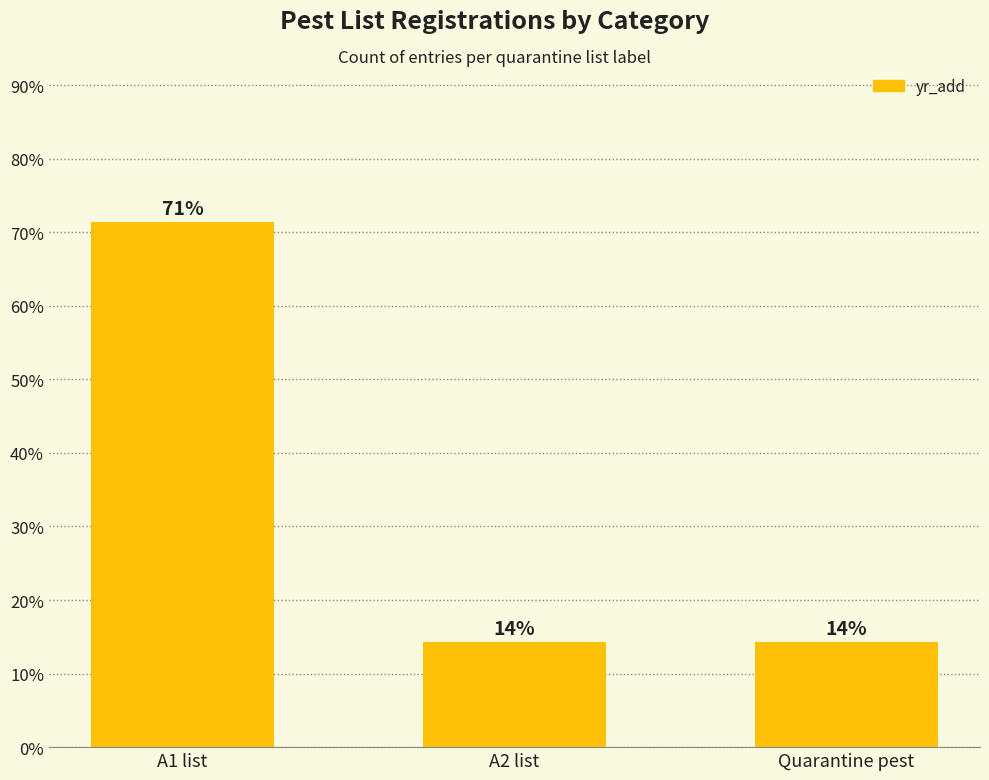

The chart shows a value of 4.0 at A2 list. True or false?

False